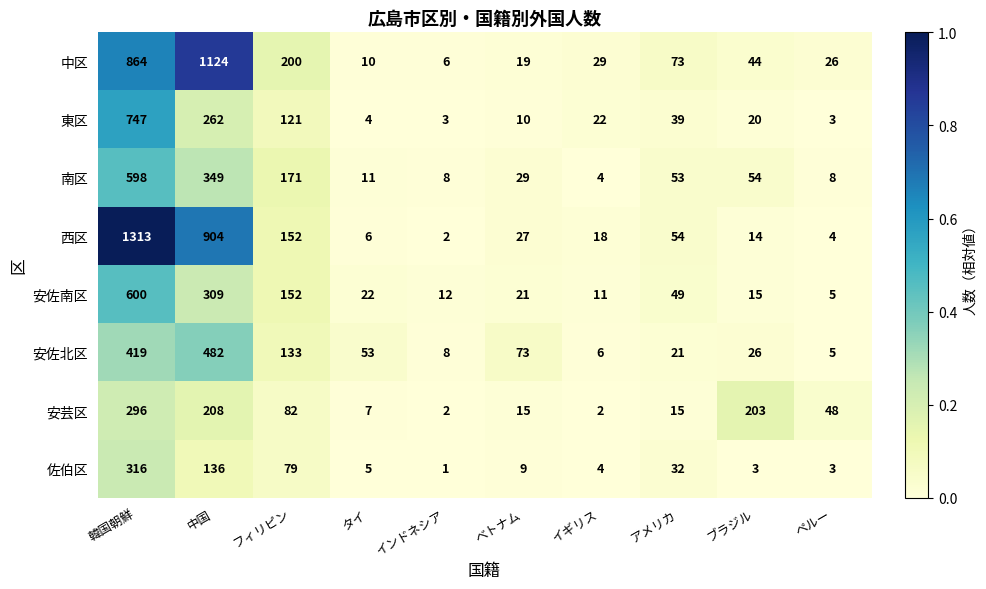

Which series has the widest spread of values?

西区